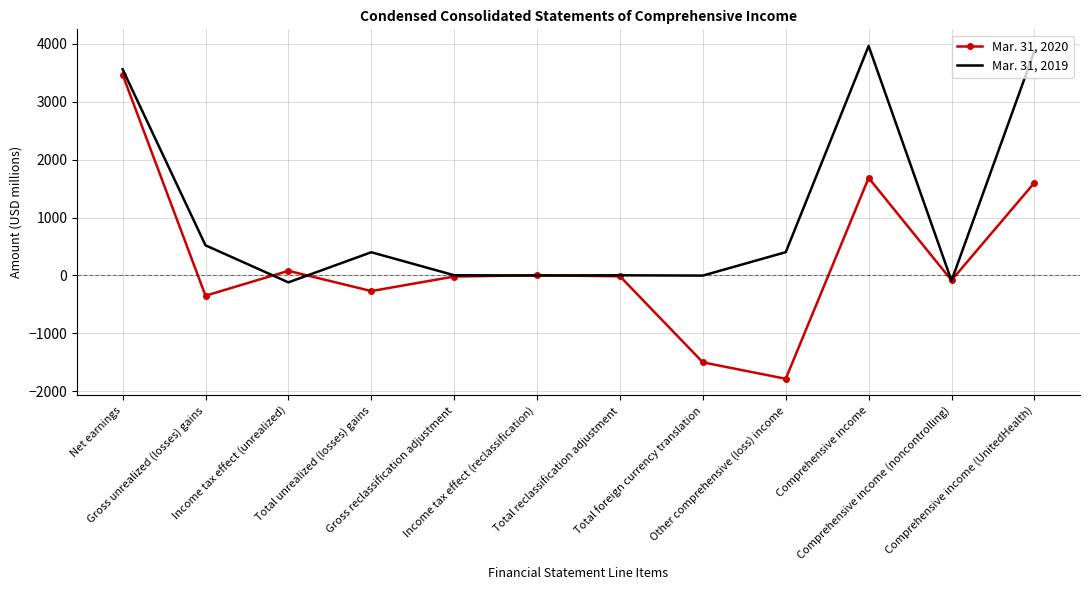

Where does the Mar. 31, 2020 series first go above -14?

Net earnings